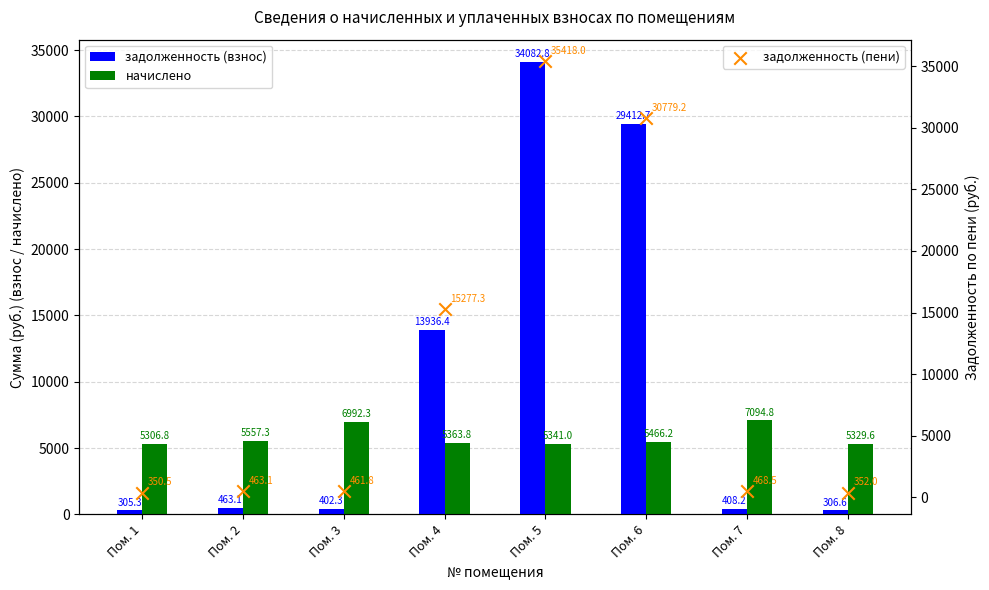

Which series has the largest Y range (max minus min)?

задолженность (пени)